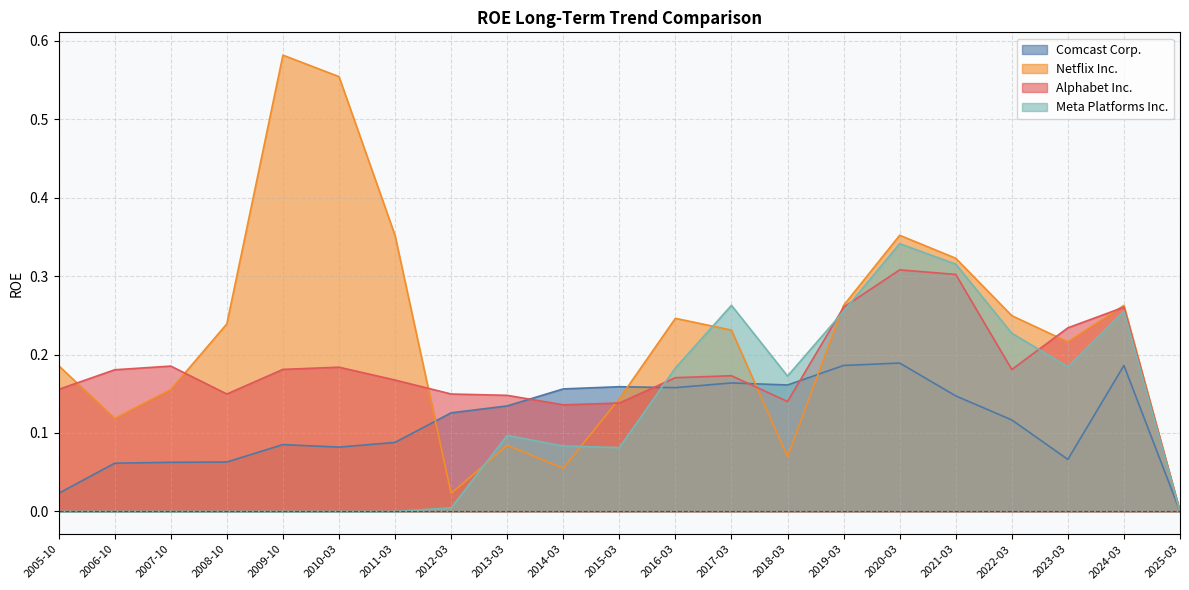

How many values in the Meta Platforms Inc. series exceed 0?

13